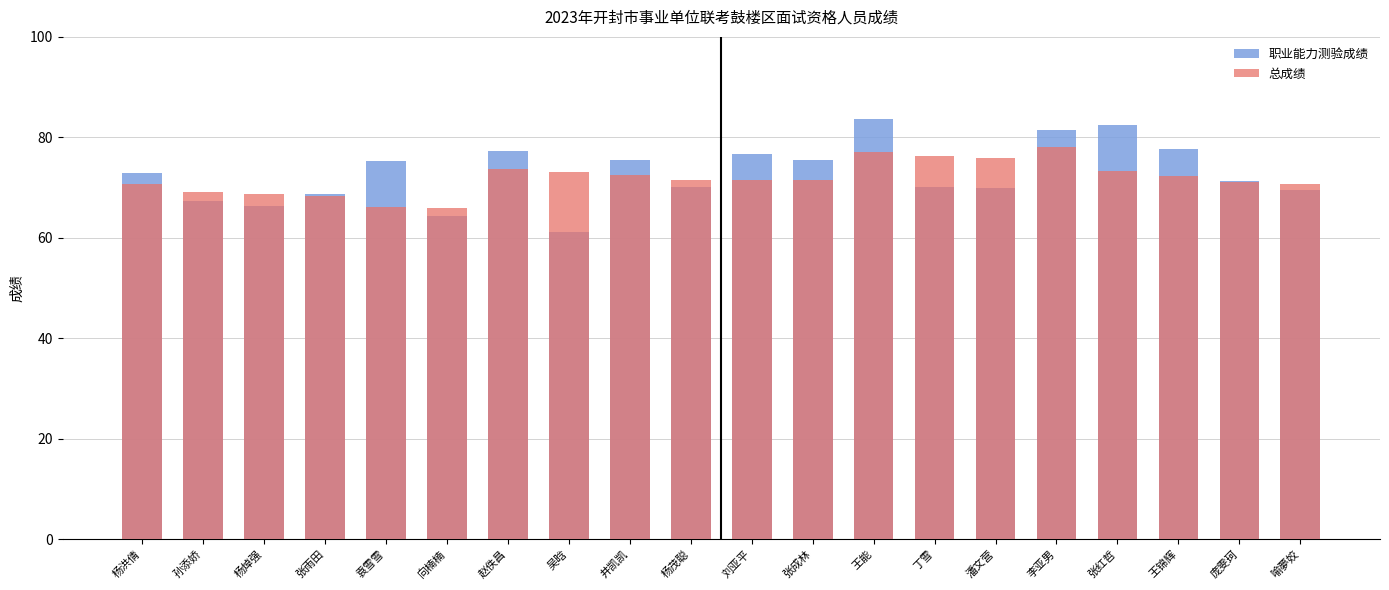

What is the difference between the maximum and minimum values in the 职业能力测验成绩 series?

22.4